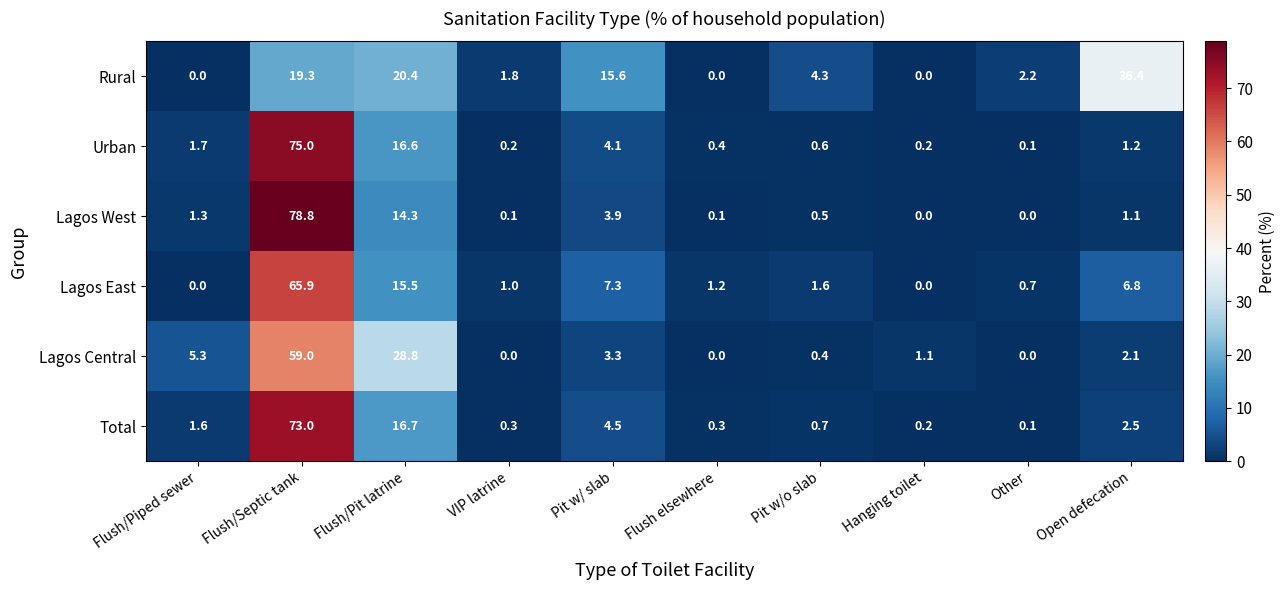

Which category has the highest value across all series?

Flush/Septic tank